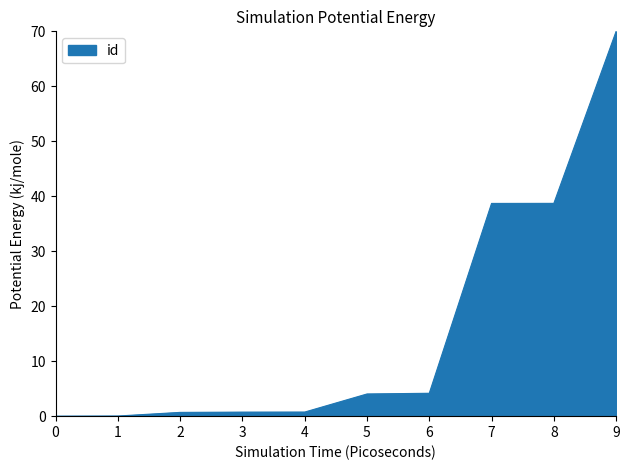

Which label corresponds to the largest value in the chart?

9